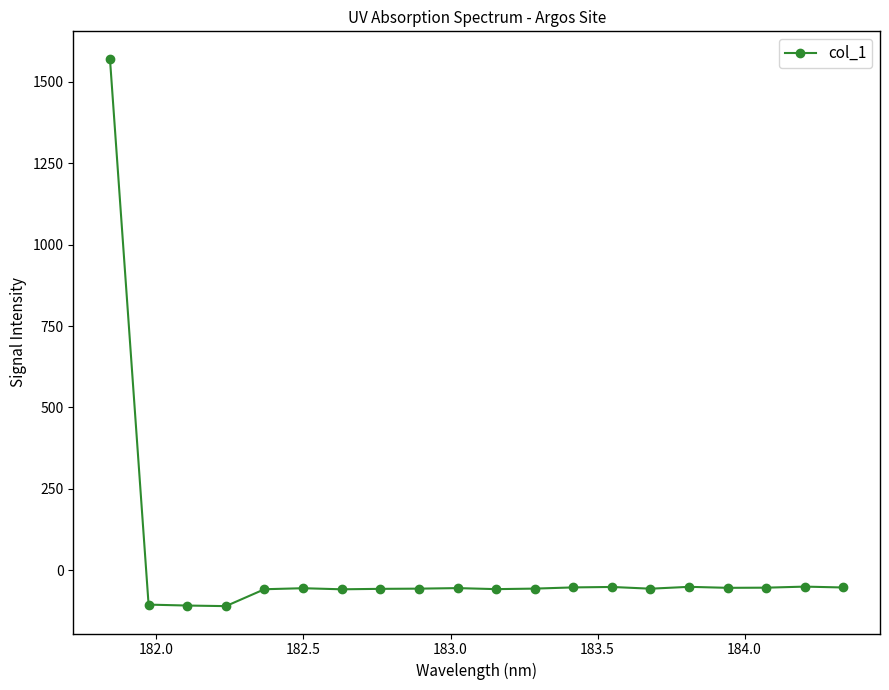

True or false: the data has more than 0 interior local peaks.

True